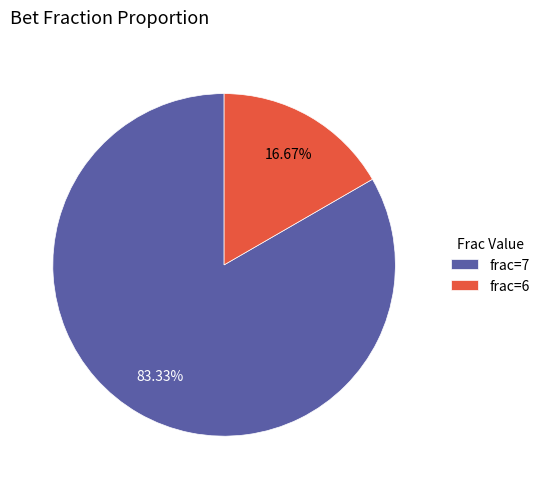

Which category has the smallest portion of the pie?

frac=6